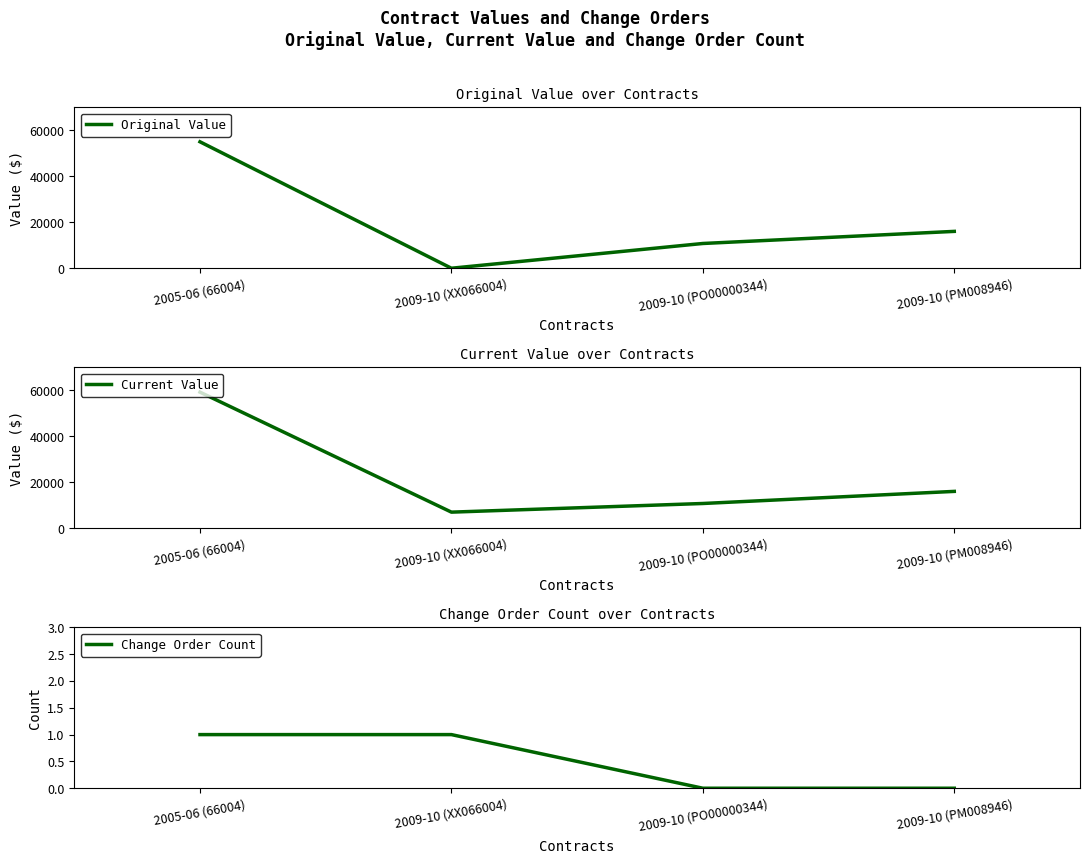

How many categories are shown in the chart?

4